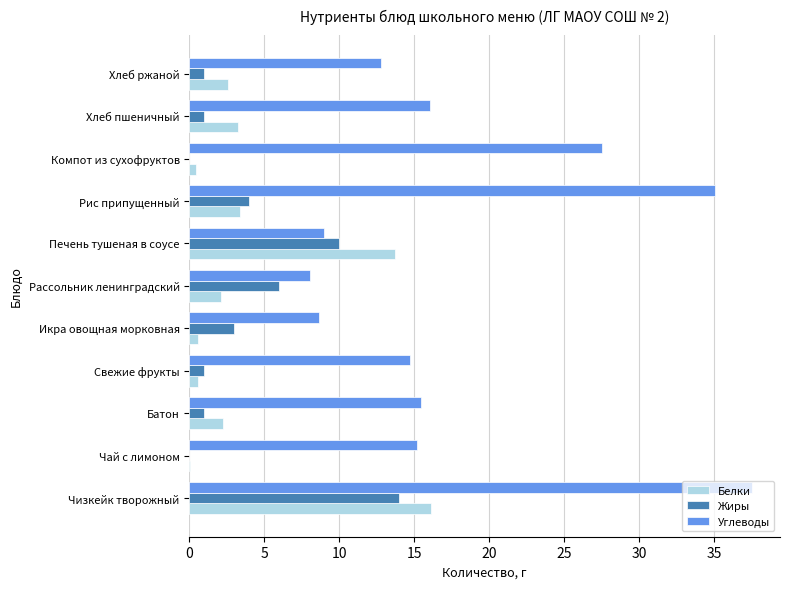

At which category is the sum across all series the highest?

Чизкейк творожный